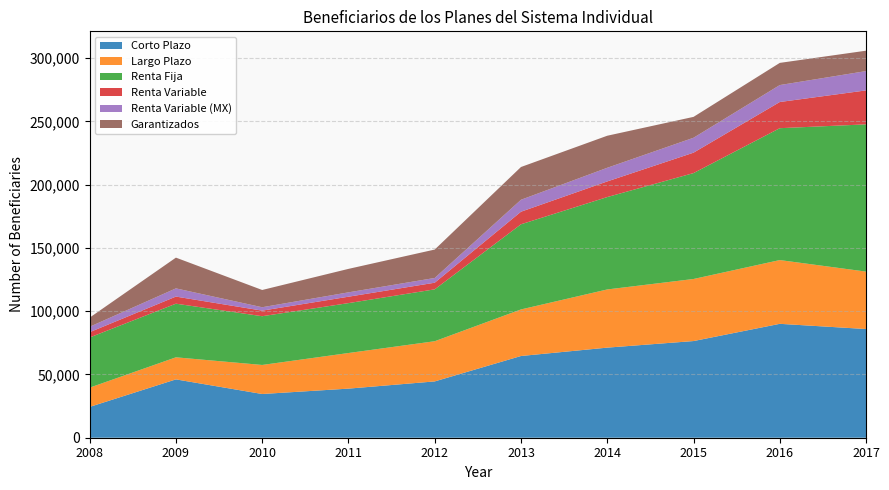

Reading right to left, transcribe all the data shown in this chart.

Corto Plazo: 85890	90004	76391	71192	64581	44496	38799	34548	46101	24355
Largo Plazo: 45383	50387	49045	45974	36798	31758	28133	22953	17441	15213
Renta Fija: 116360	104215	83687	73015	67285	40999	39437	38519	42380	39637
Renta Variable: 26838	20687	16135	12351	9939	5242	5064	4406	5611	4190
Renta Variable (MX): 15261	13391	11786	10793	9443	3745	3444	2683	6485	4287
Garantizados: 16118	17523	16498	25317	25888	22460	18550	13641	24297	7223